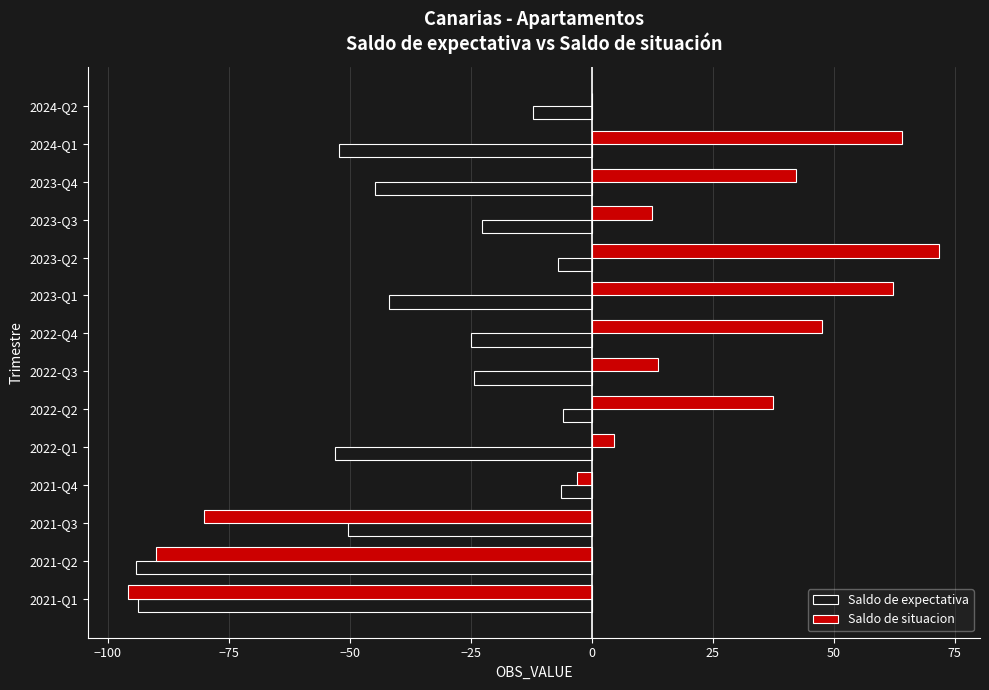

The Saldo de expectativa series shows -24.9 at 2022-Q4. True or false?

True